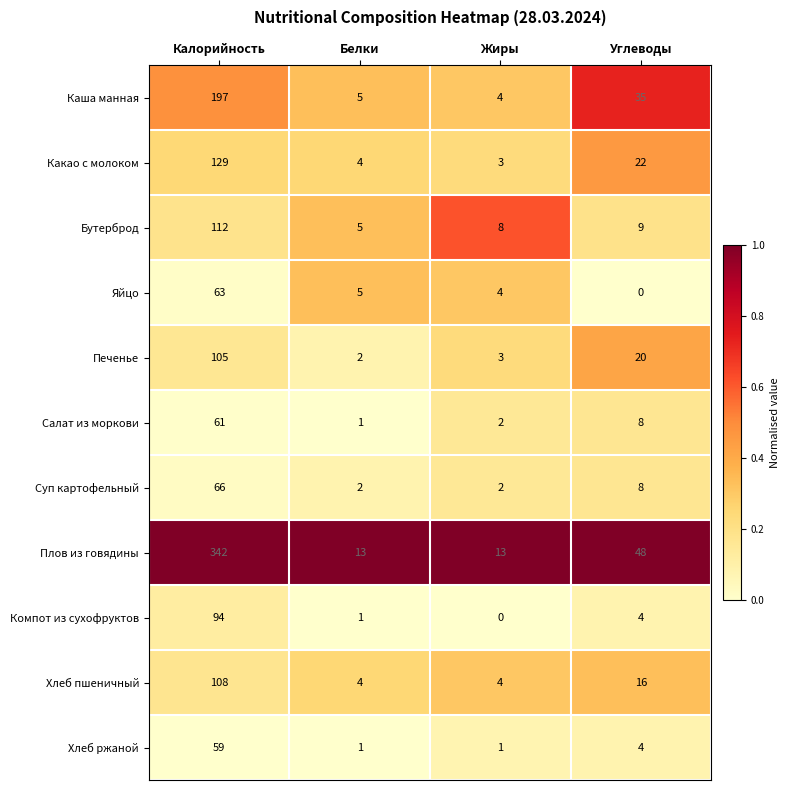

What is the spread (max minus min) of values at Калорийность?

283